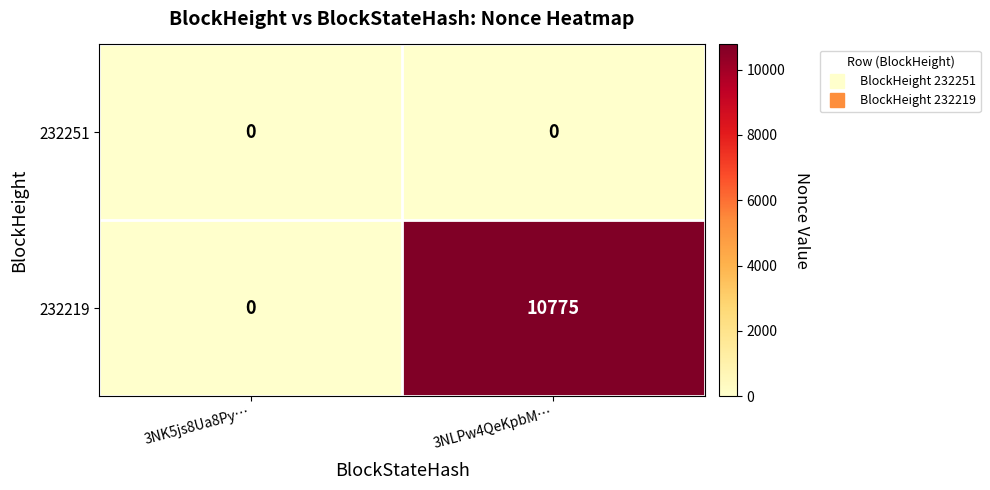

Reading left to right, list all the values displayed in this chart.

232251: 0	0
232219: 0	10775